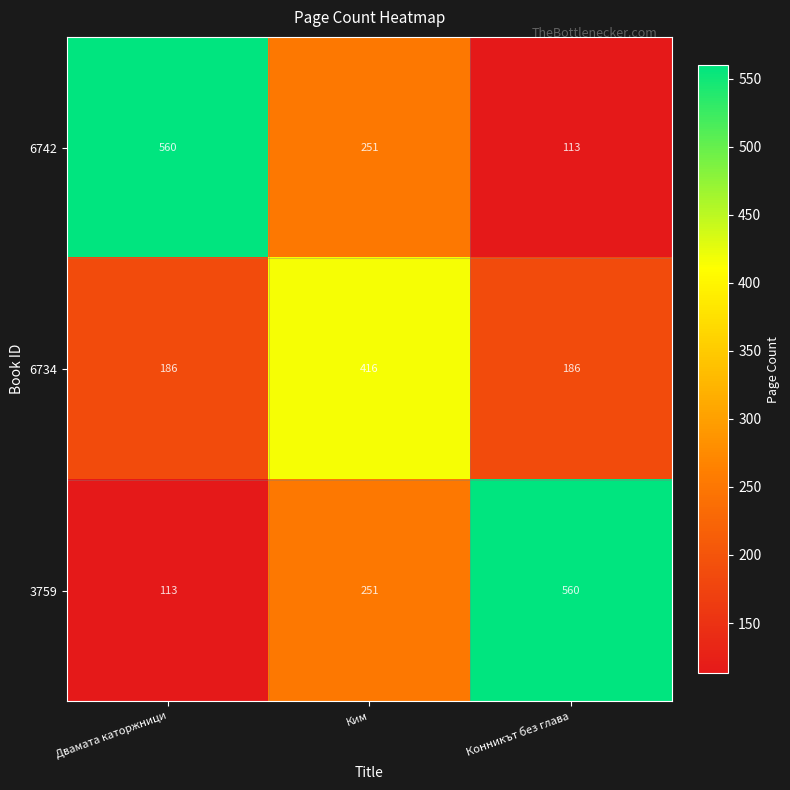

What is the greatest value displayed?

560